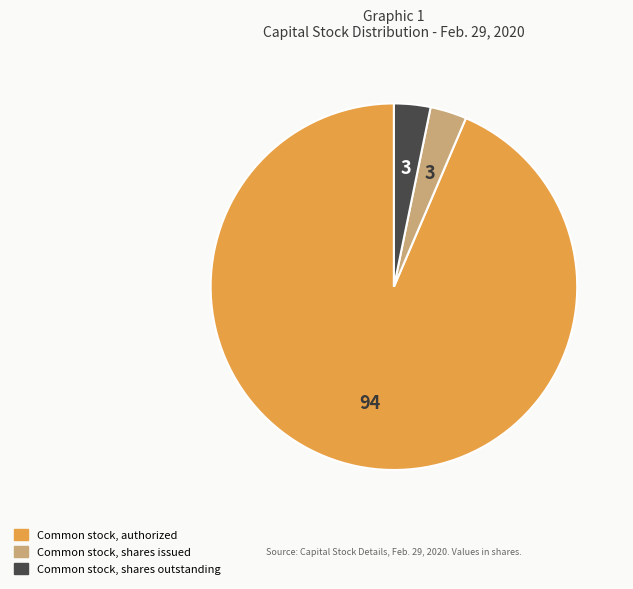

How many slices are in this pie chart?

3